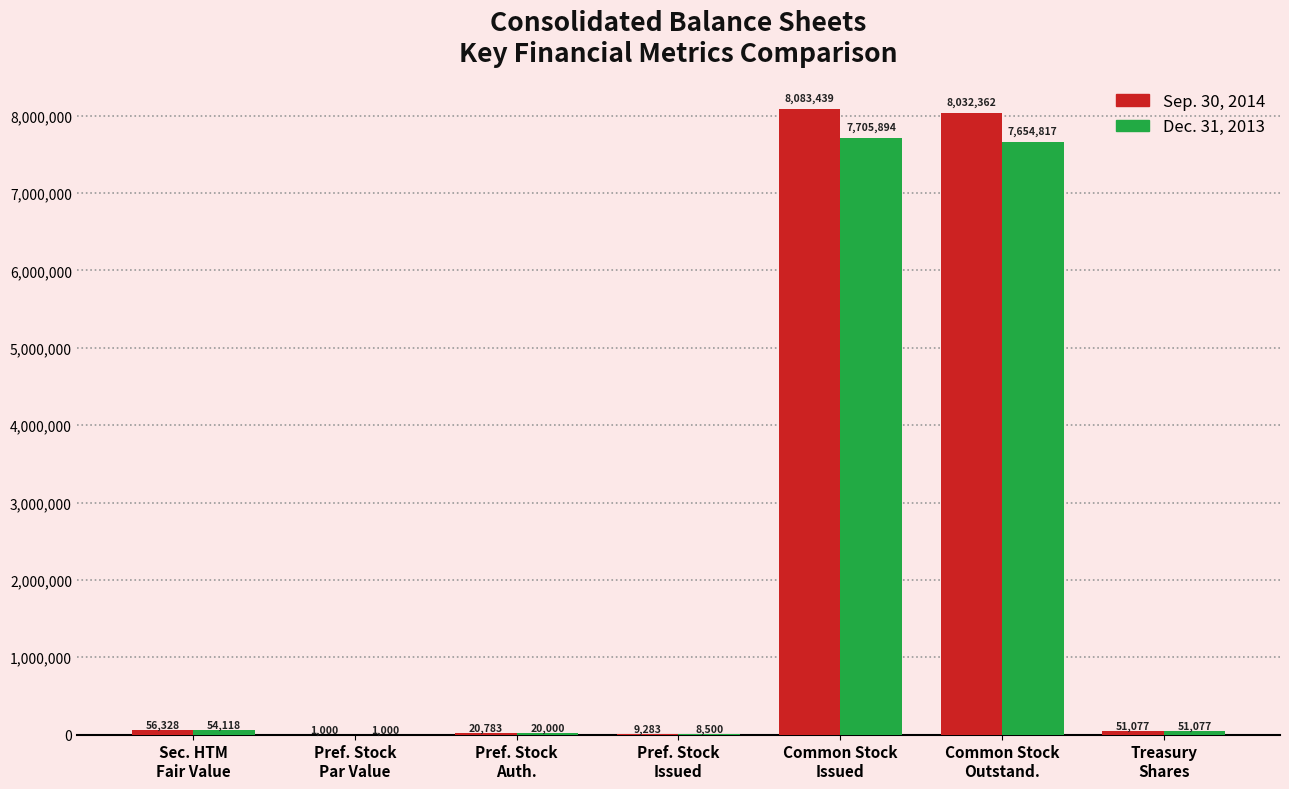

Which series has the largest total across all categories?

Sep. 30, 2014